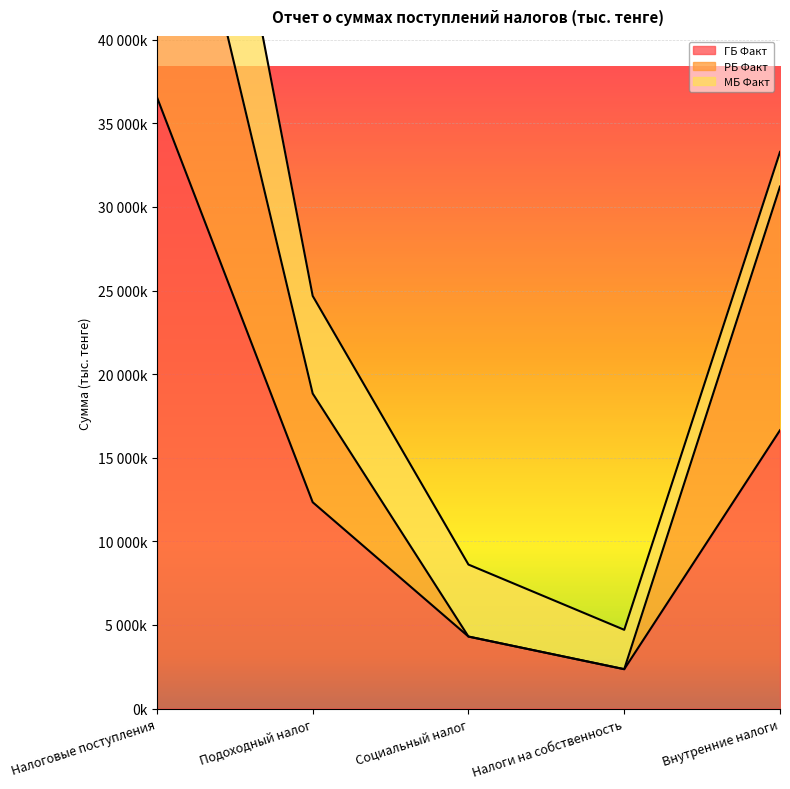

Where is ГБ Факт nearest to the value 19461140?

Внутренние налоги